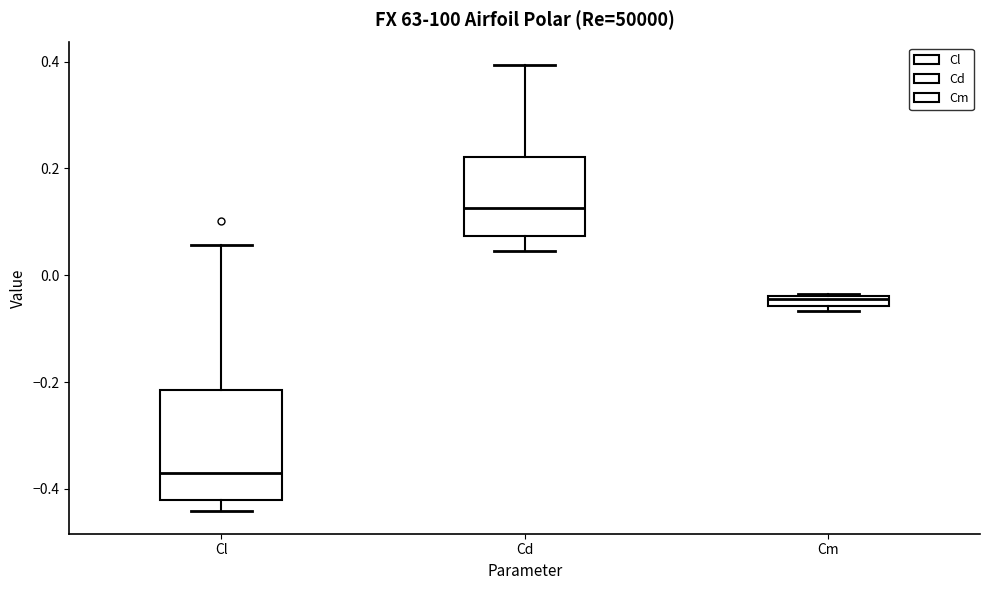

Where is the upper edge of the box for Cd on the y-axis? The values are not printed on the chart, so give them approximately, as read against the axis.

0.22